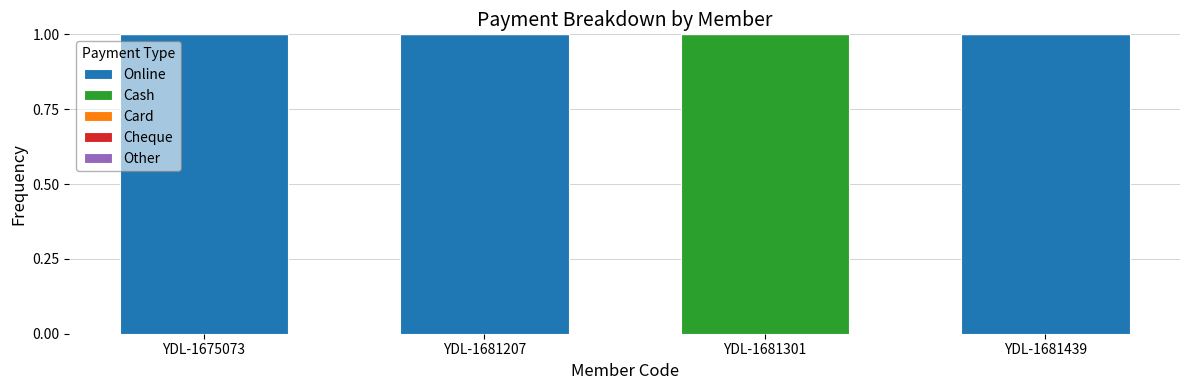

The value of Online at YDL-1681301 is 0. True or false?

True